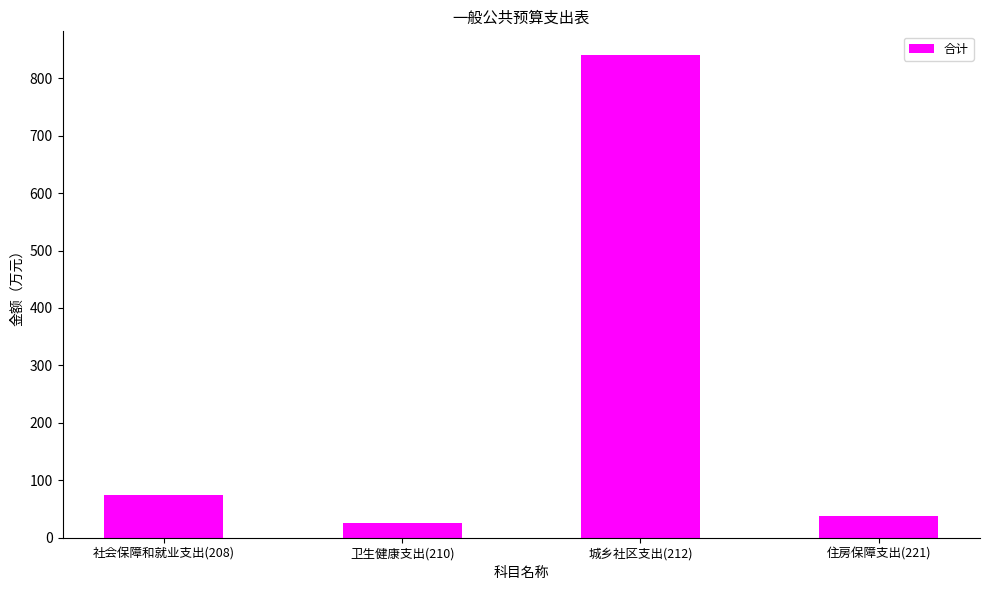

True or false: the data shows 47.6 at 社会保障和就业支出(208).

False